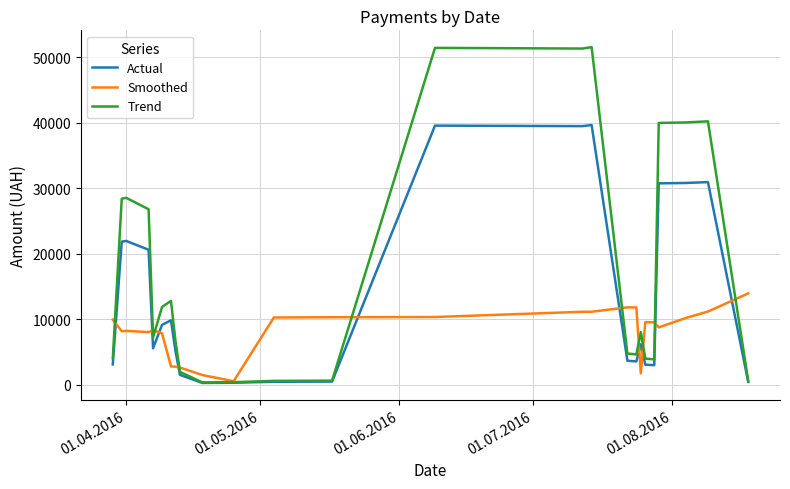

Rank the series by their maximum value, from highest to lowest.

Trend, Actual, Smoothed